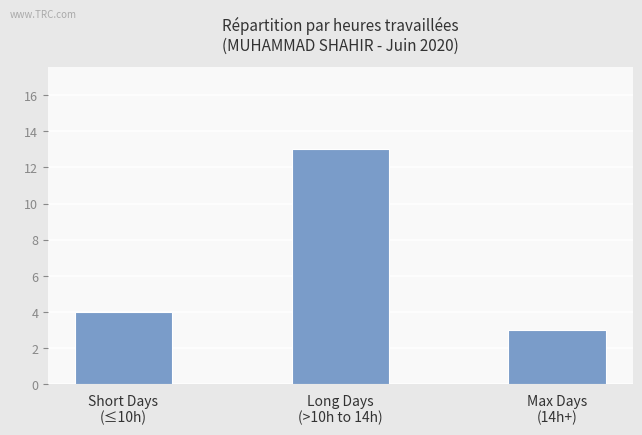

What is the label of the 3rd bar from the left?

Max Days
(14h+)